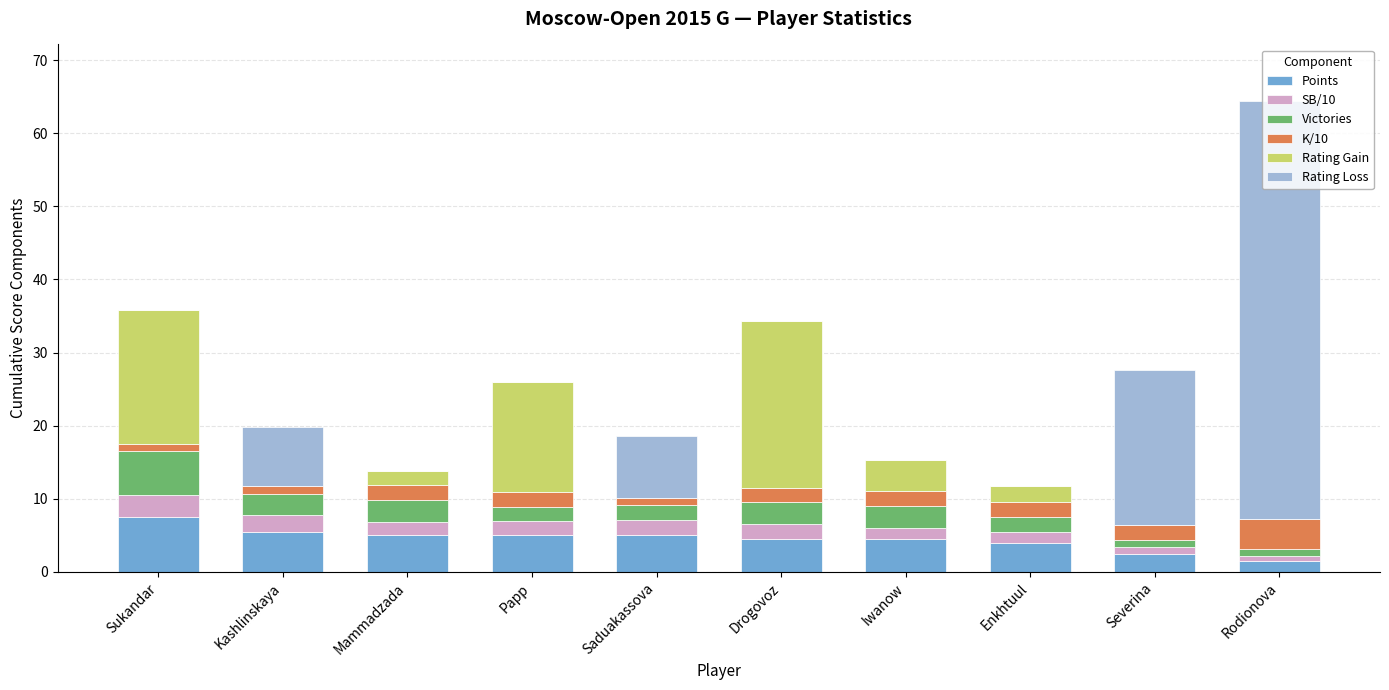

How many series are shown in this chart?

6